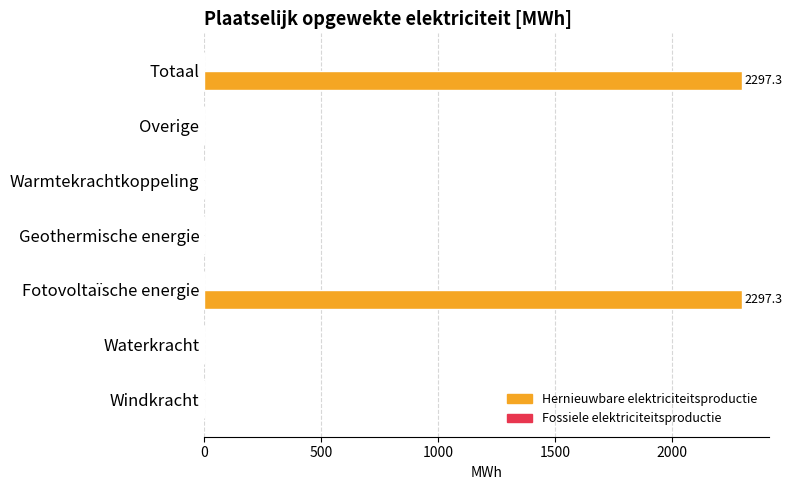

What is the greatest value displayed?

2297.3